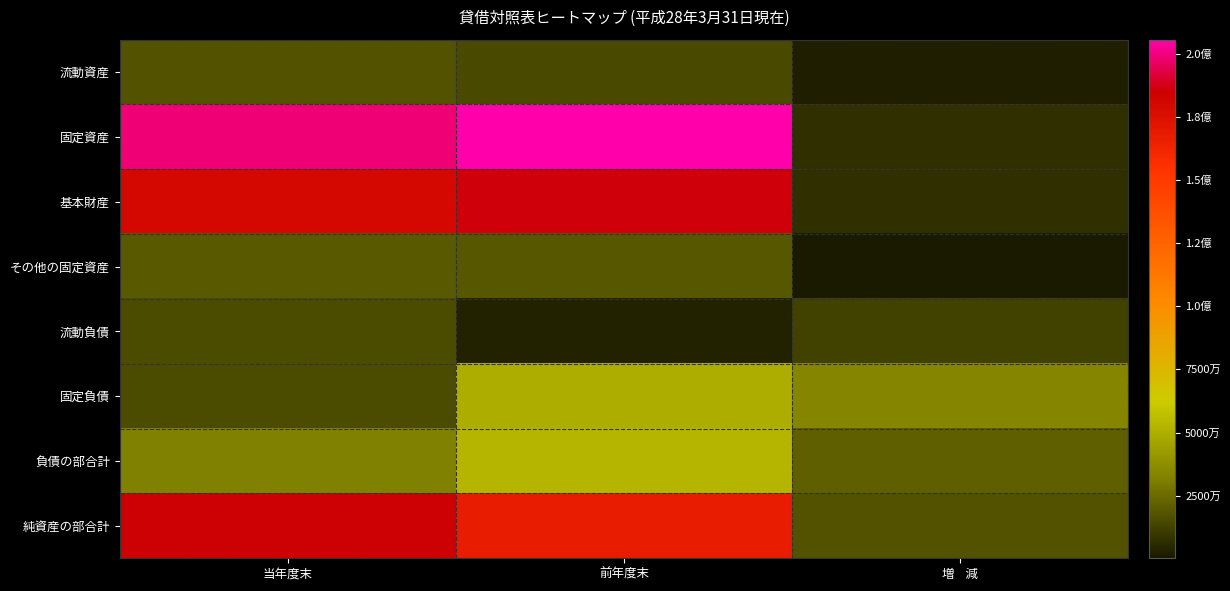

What is the spread (max minus min) of values at 増    減?

33592111